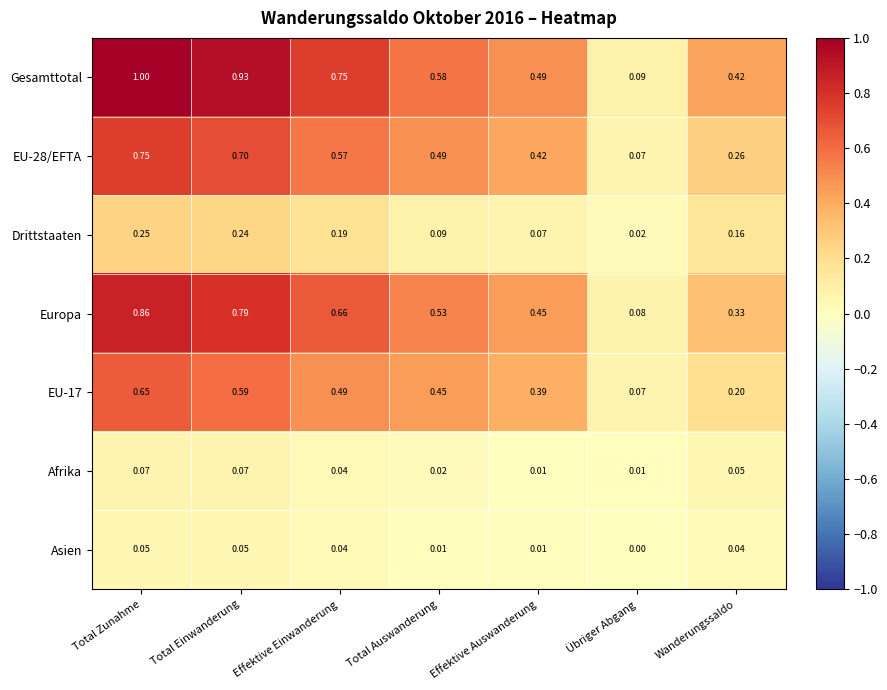

Which category has the highest value in the Gesamttotal series?

Total Zunahme